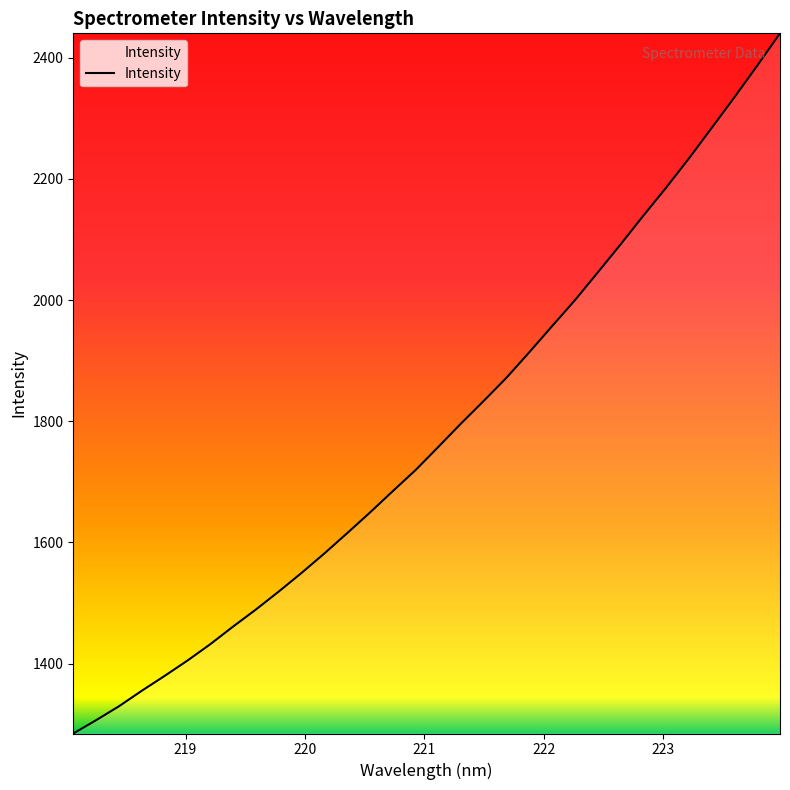

Reading right to left, transcribe all the data shown in this chart.

2440.2	2386.8	2334.7	2284.0	2233.7	2185.4	2139.2	2091.7	2045.6	1999.8	1957.2	1914.1	1872.0	1833.7	1796.2	1757.4	1719.2	1684.4	1649.1	1615.0	1581.5	1549.4	1518.7	1489.1	1461.0	1431.8	1404.8	1379.5	1355.0	1329.4	1306.4	1284.5